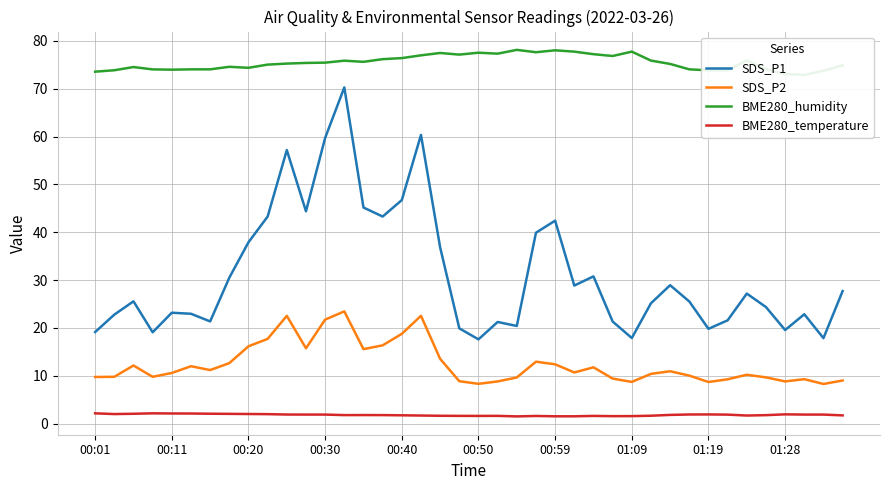

True or false: SDS_P2 and BME280_humidity intersect in this chart.

False